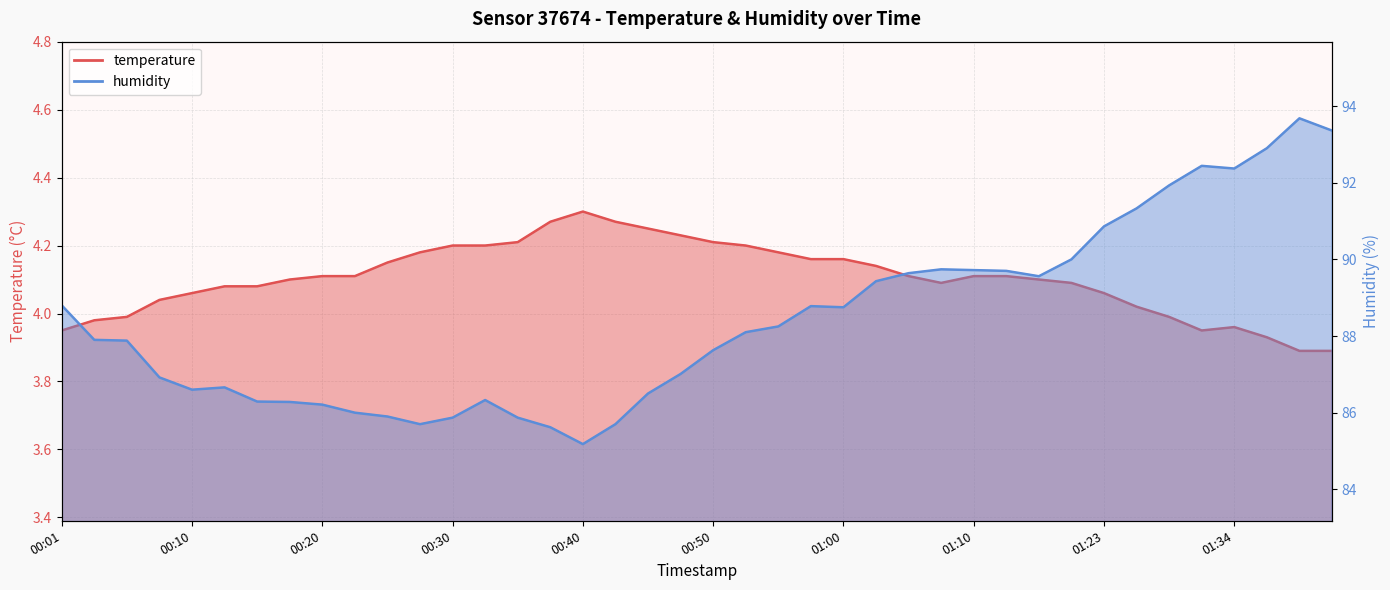

At how many categories does at least one series exceed 80?

40